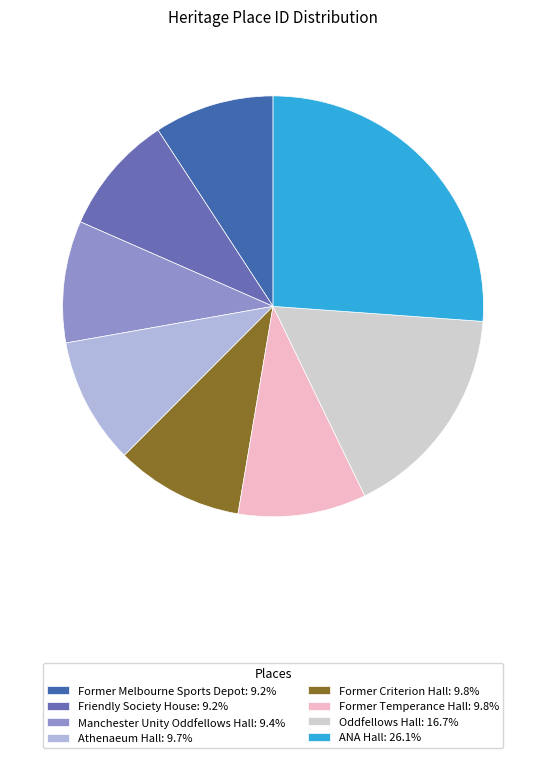

What is the ratio of the value at Athenaeum Hall: 9.7% to the value at ANA Hall: 26.1%?

0.4